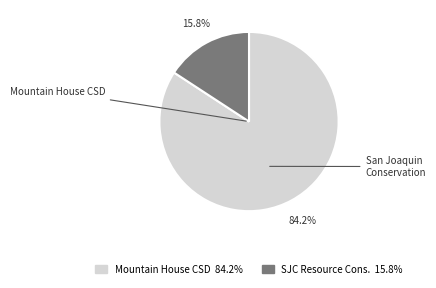

Does any single category account for the majority?

Yes